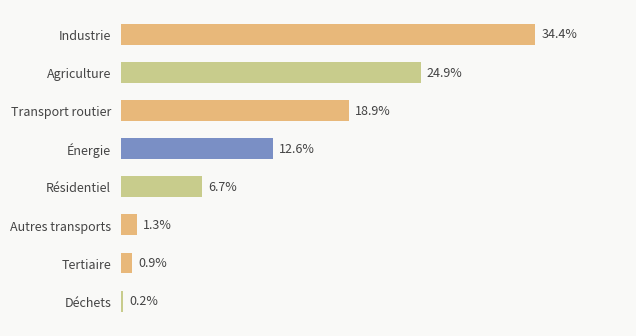

Where is the data nearest to the value 17?

Transport routier